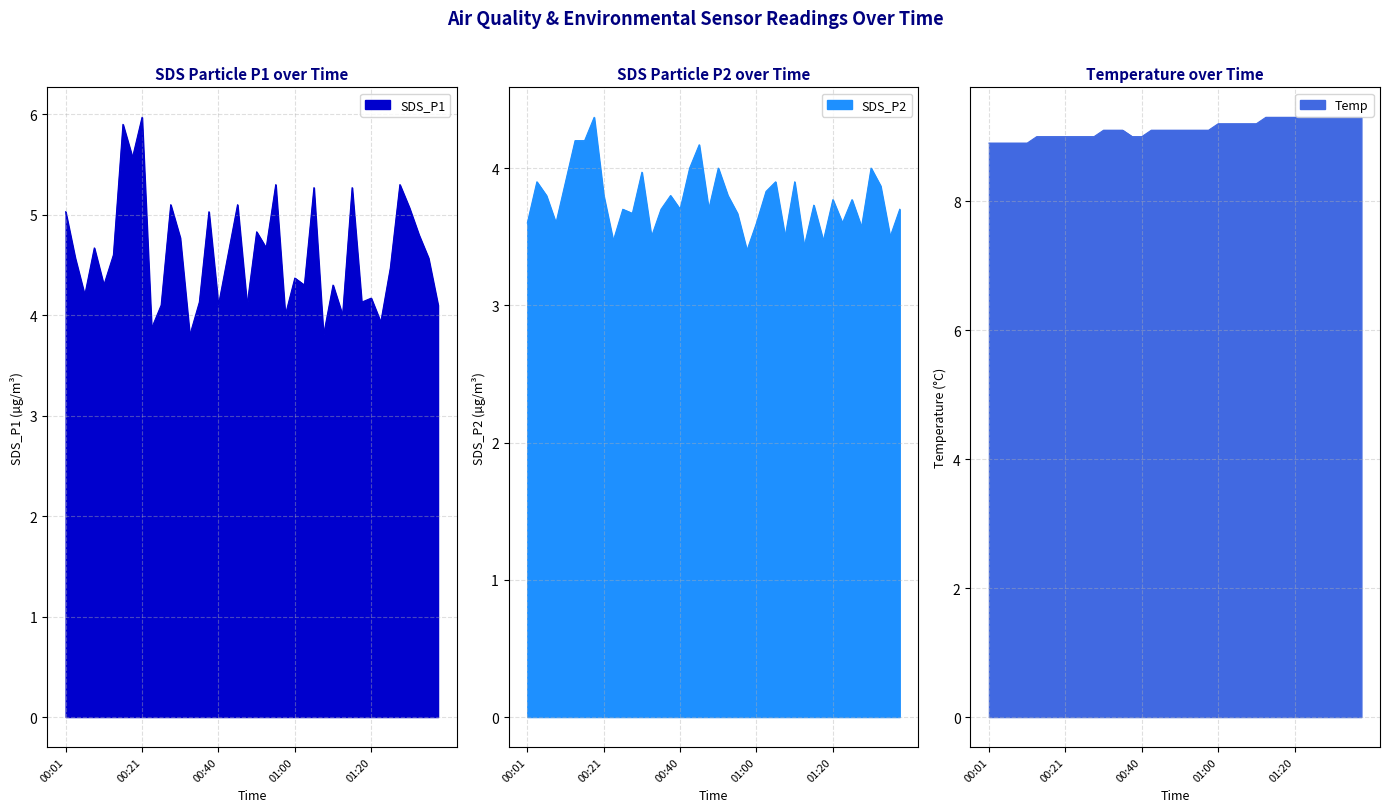

Reading left to right, transcribe all the data shown in this chart.

SDS_P1: 00:01=5.0	00:03=4.6	00:06=4.2	00:08=4.7	00:11=4.3	00:13=4.6	00:16=5.9	00:18=5.6	00:21=6.0	00:23=3.9	00:25=4.1	00:28=5.1	00:30=4.8	00:33=3.8	00:35=4.1	00:38=5.0	00:40=4.1	00:43=4.6	00:45=5.1	00:48=4.1	00:50=4.8	00:53=4.7	00:55=5.3	00:58=4.0	01:00=4.4	01:03=4.3	01:05=5.3	01:08=3.8	01:10=4.3	01:12=4.0	01:15=5.3	01:17=4.1	01:20=4.2	01:22=3.9	01:25=4.5	01:27=5.3	01:30=5.1	01:32=4.8	01:35=4.6	01:37=4.1
SDS_P2: 00:01=3.6	00:03=3.9	00:06=3.8	00:08=3.6	00:11=3.9	00:13=4.2	00:16=4.2	00:18=4.4	00:21=3.8	00:23=3.5	00:25=3.7	00:28=3.7	00:30=4.0	00:33=3.5	00:35=3.7	00:38=3.8	00:40=3.7	00:43=4.0	00:45=4.2	00:48=3.7	00:50=4.0	00:53=3.8	00:55=3.7	00:58=3.4	01:00=3.6	01:03=3.8	01:05=3.9	01:08=3.5	01:10=3.9	01:12=3.4	01:15=3.7	01:17=3.5	01:20=3.8	01:22=3.6	01:25=3.8	01:27=3.6	01:30=4.0	01:32=3.9	01:35=3.5	01:37=3.7
Temp: 00:01=8.9	00:03=8.9	00:06=8.9	00:08=8.9	00:11=8.9	00:13=9.0	00:16=9.0	00:18=9.0	00:21=9.0	00:23=9.0	00:25=9.0	00:28=9.0	00:30=9.1	00:33=9.1	00:35=9.1	00:38=9.0	00:40=9.0	00:43=9.1	00:45=9.1	00:48=9.1	00:50=9.1	00:53=9.1	00:55=9.1	00:58=9.1	01:00=9.2	01:03=9.2	01:05=9.2	01:08=9.2	01:10=9.2	01:12=9.3	01:15=9.3	01:17=9.3	01:20=9.3	01:22=9.3	01:25=9.3	01:27=9.3	01:30=9.3	01:32=9.3	01:35=9.3	01:37=9.3